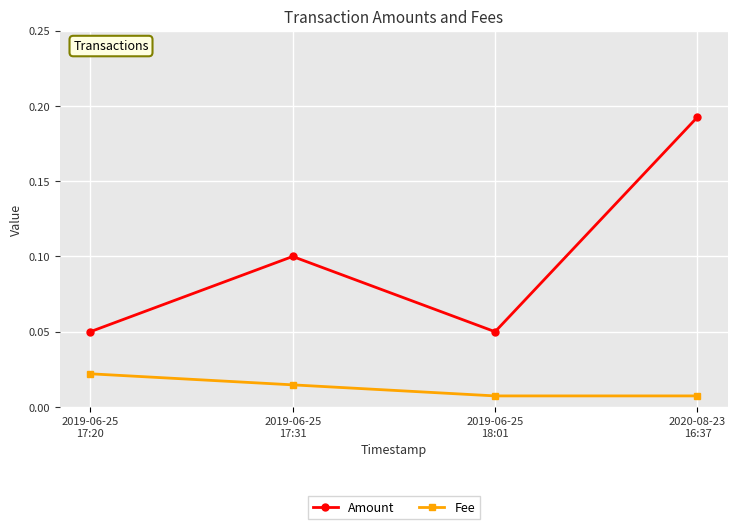

Where is the first local minimum for Amount?

2019-06-25
18:01